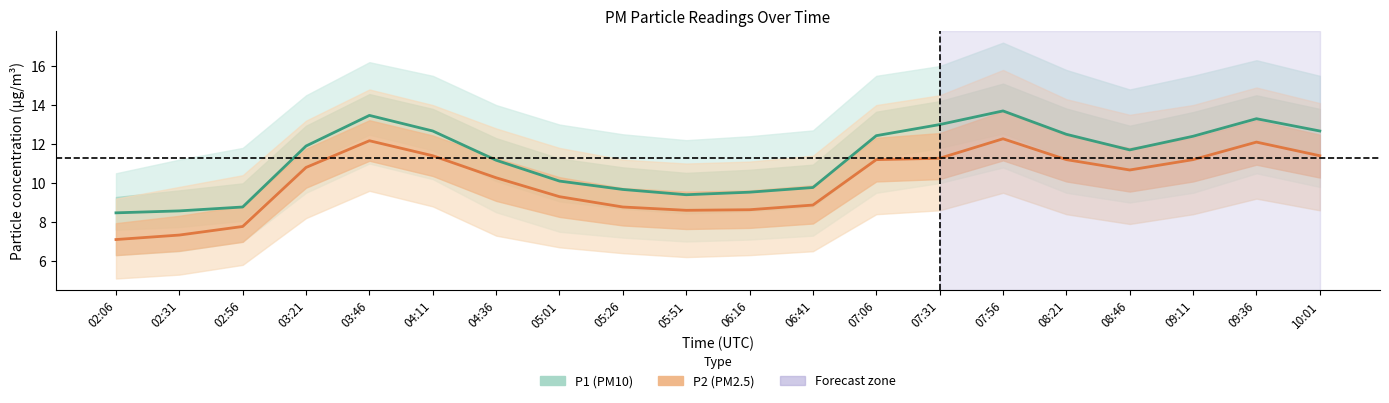

Which category has the lowest value across all series?

02:06